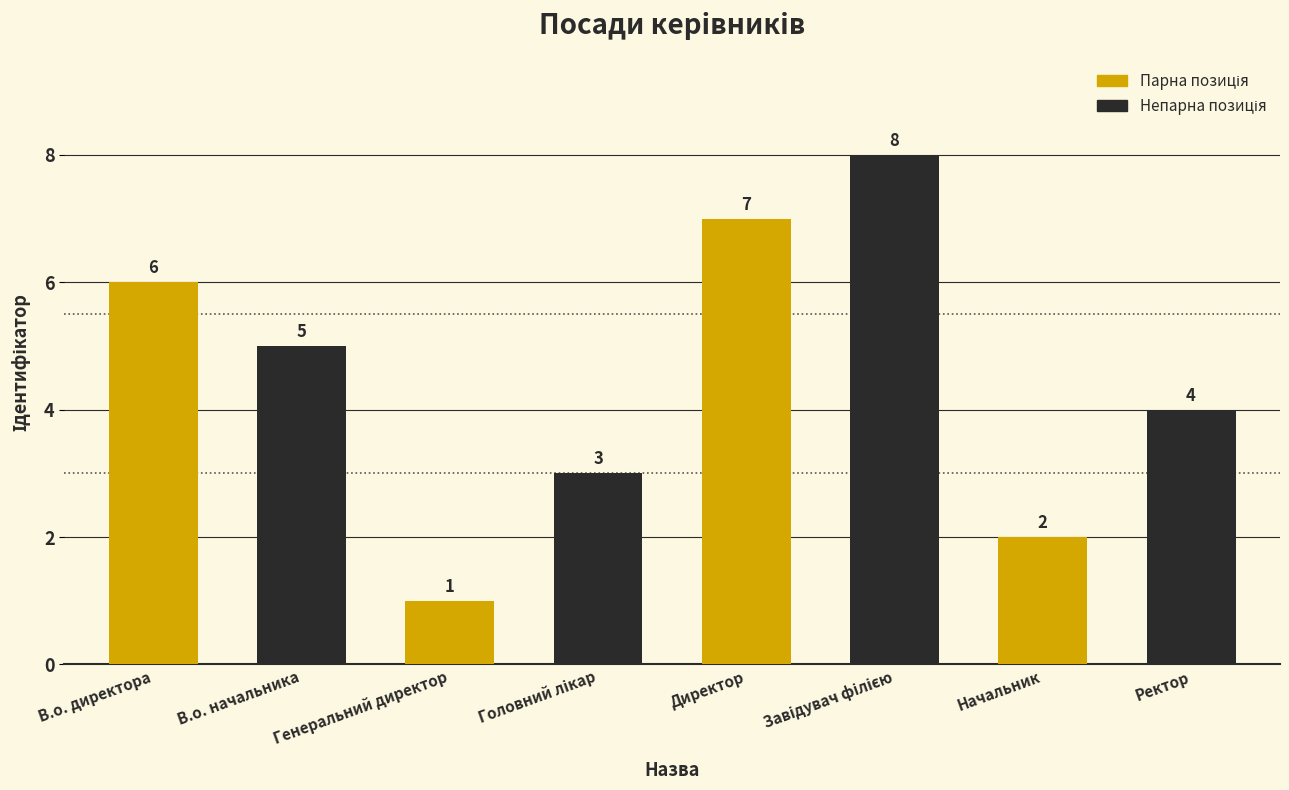

Are the bars grouped side by side (vs. stacked)?

No